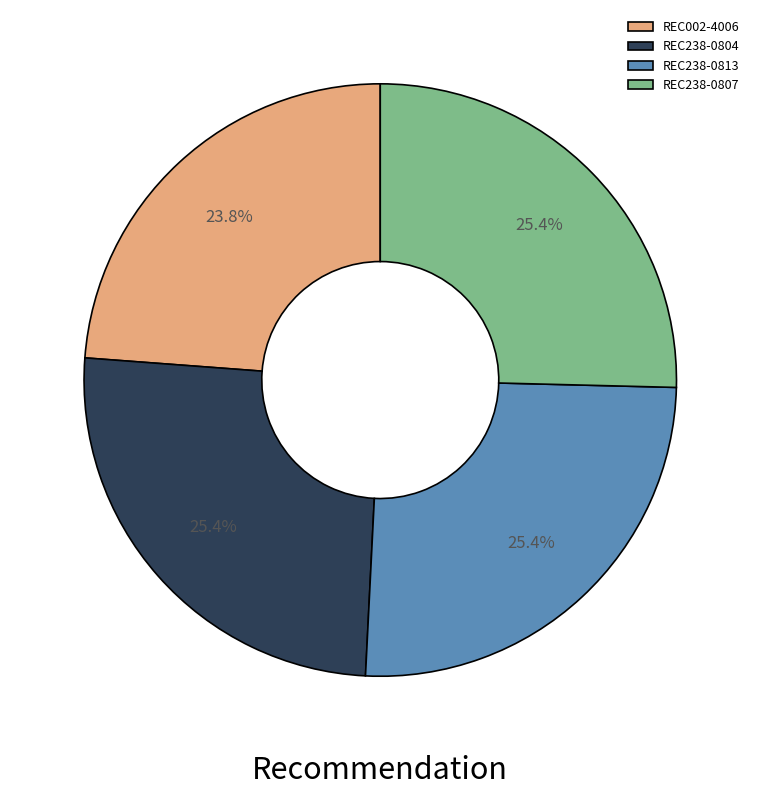

Does REC238-0813 account for over 50% of the chart?

No